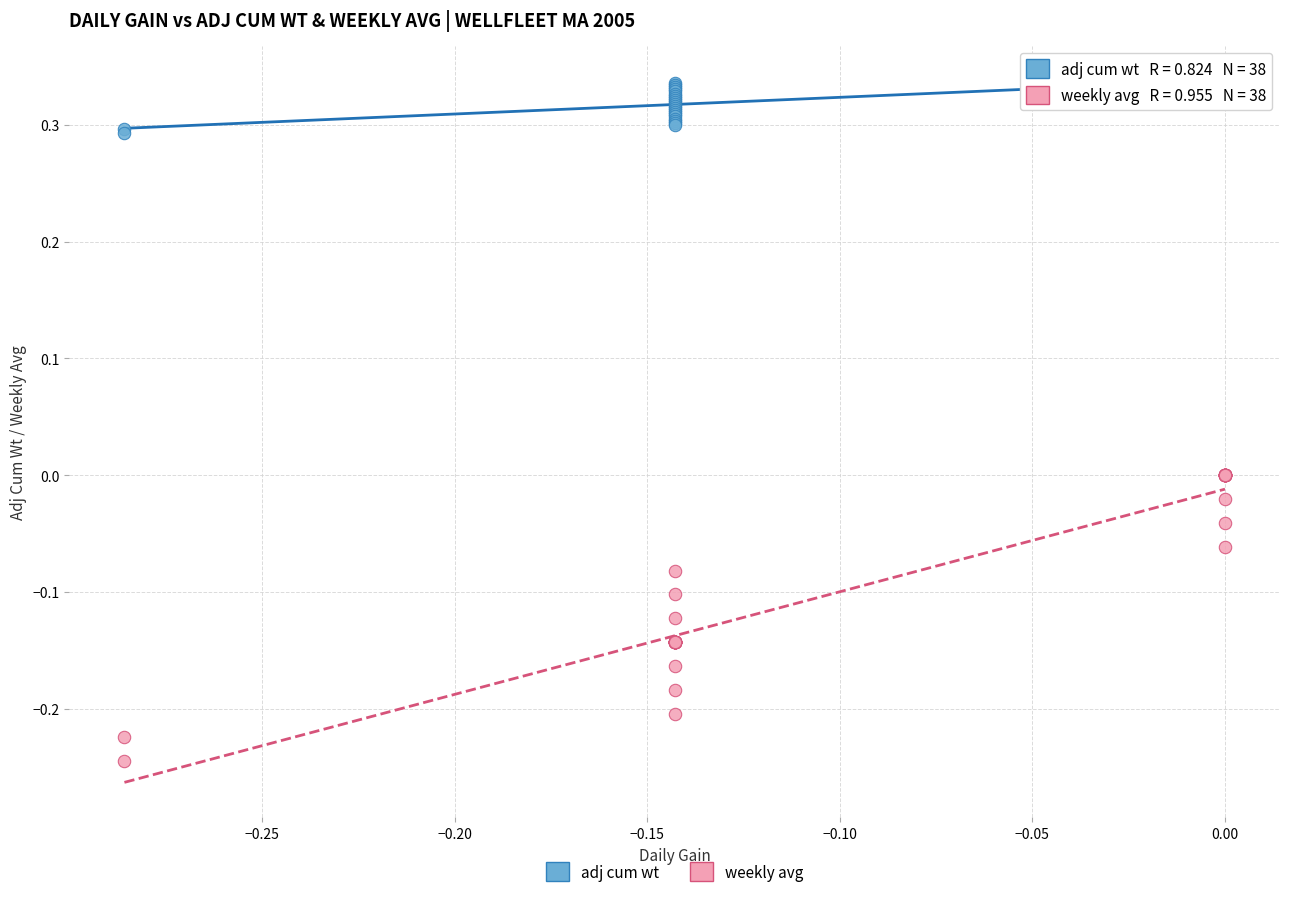

Which series reaches the minimum Y coordinate?

weekly avg